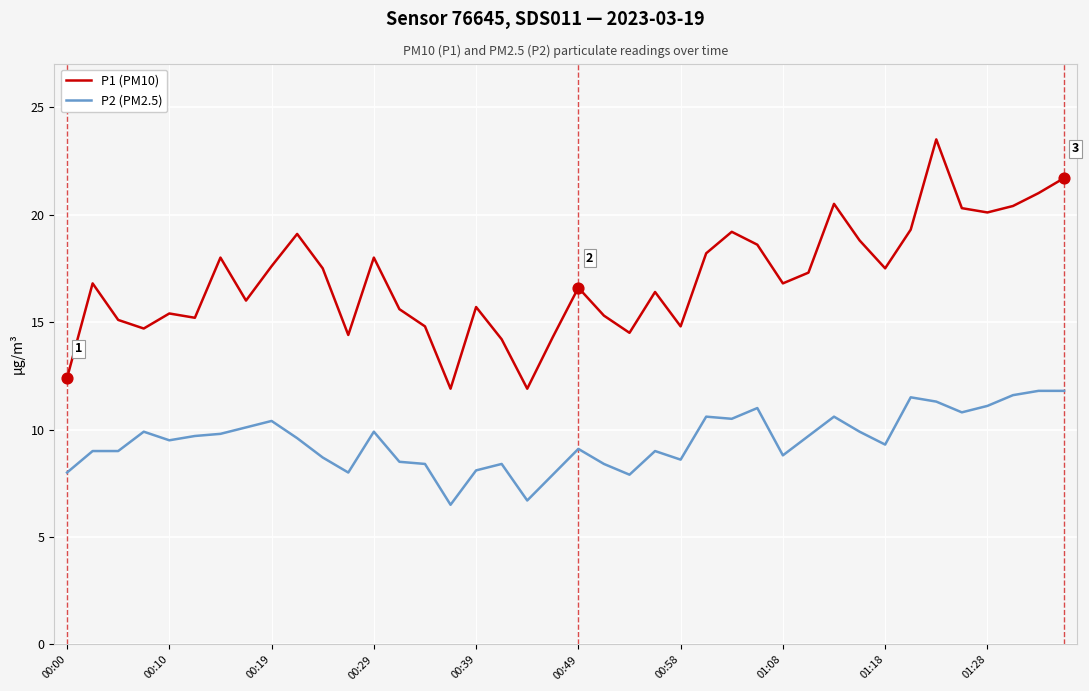

What are all the series names shown in the legend?

P1 (PM10), P2 (PM2.5)